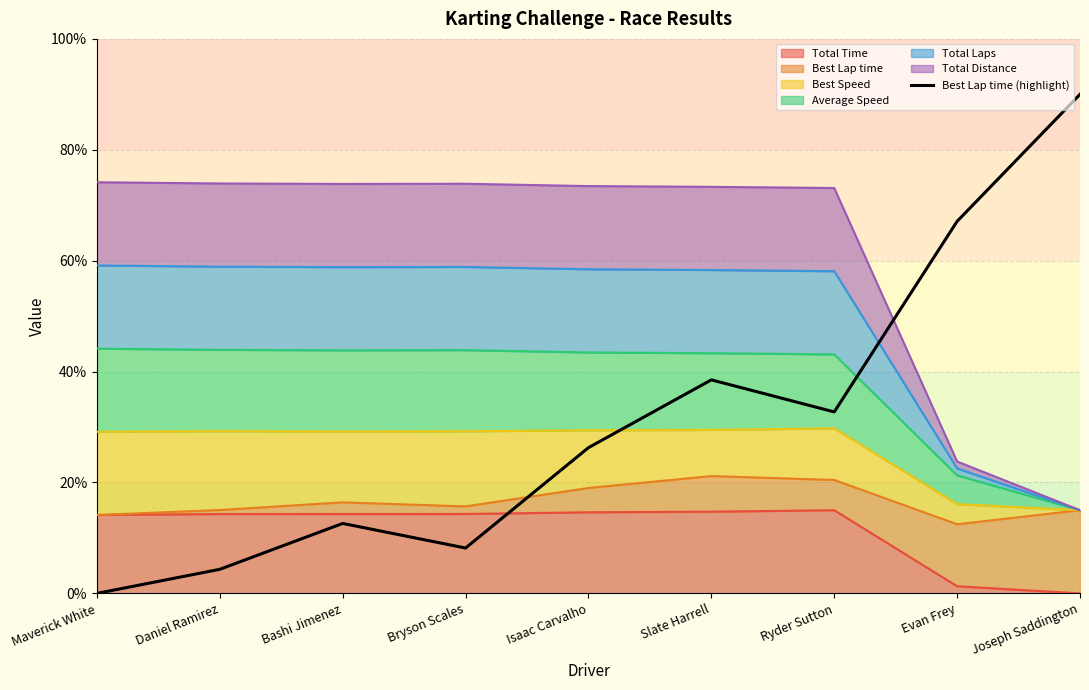

What position from the left is Joseph Saddington?

9